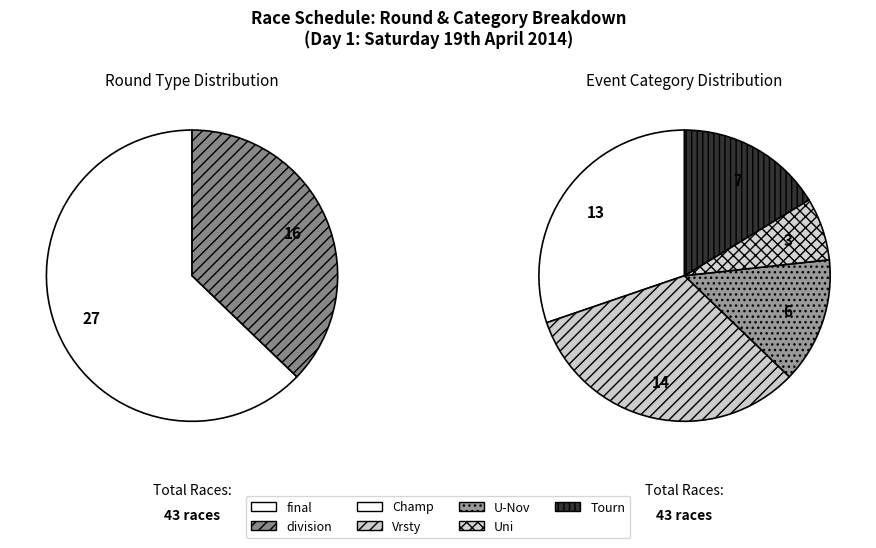

Which slice represents more than half of the pie?

final